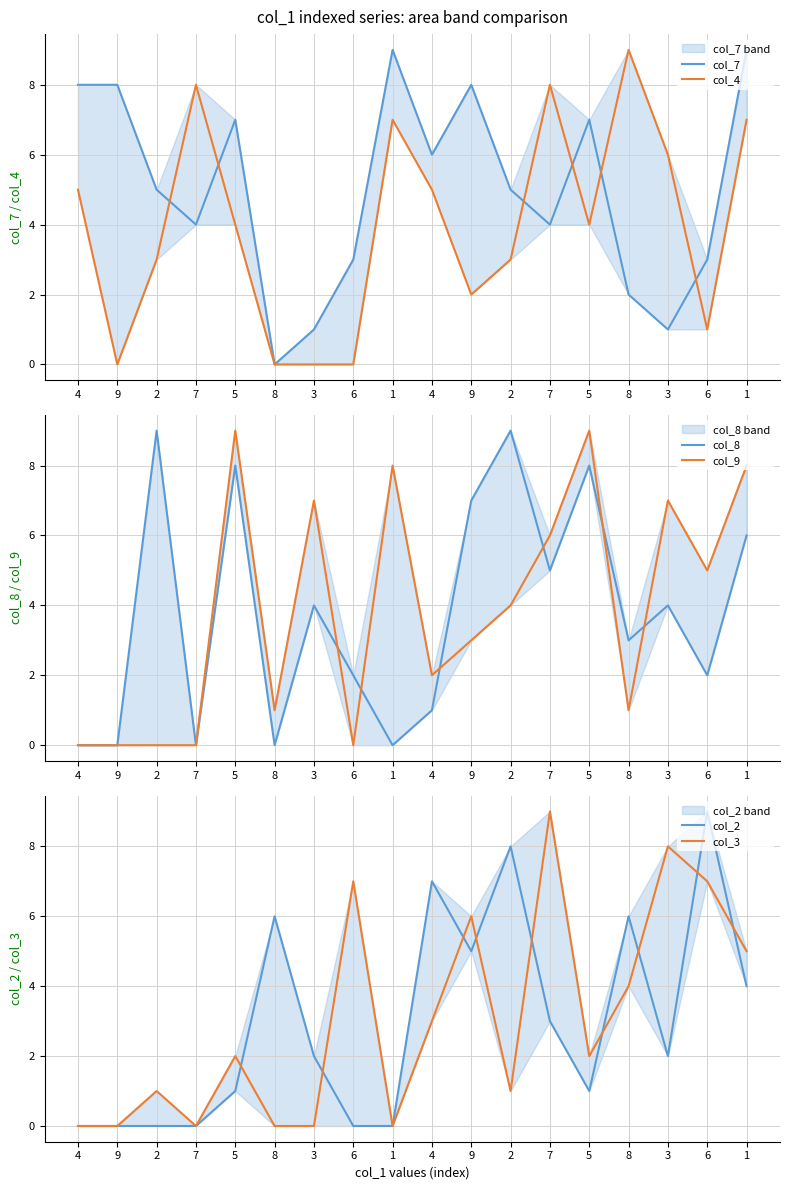

What is the difference between the col_3 values at 9 and 8?

4